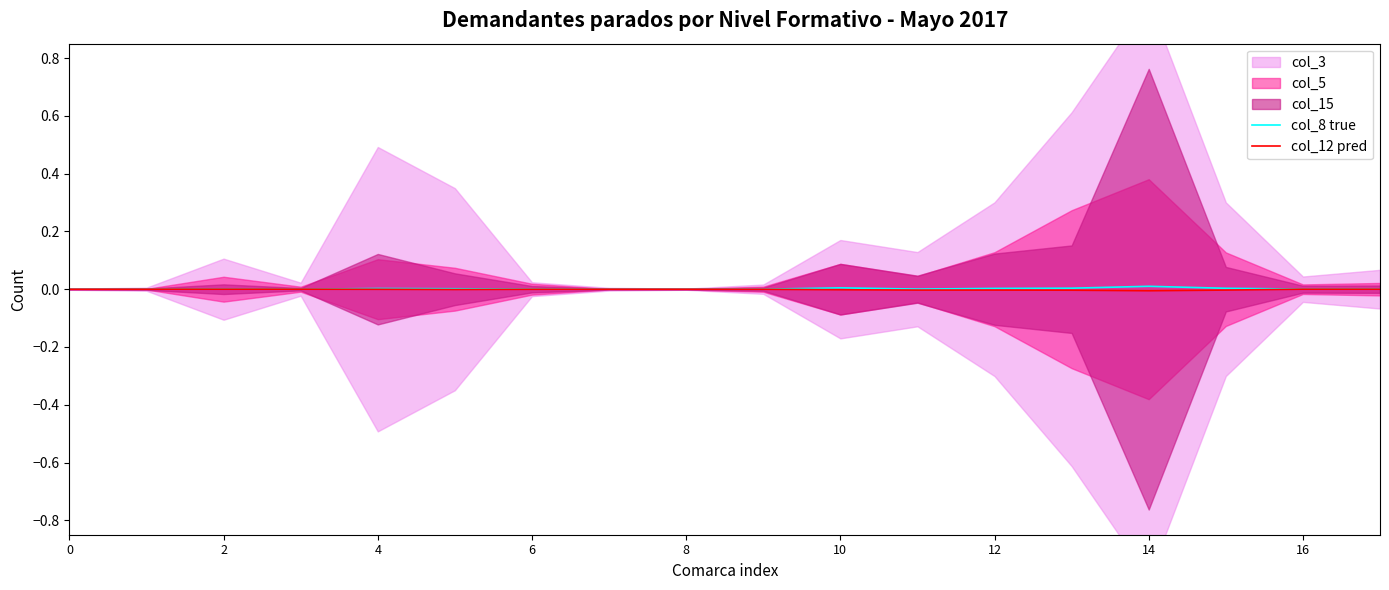

Count the number of categories in the chart.

18